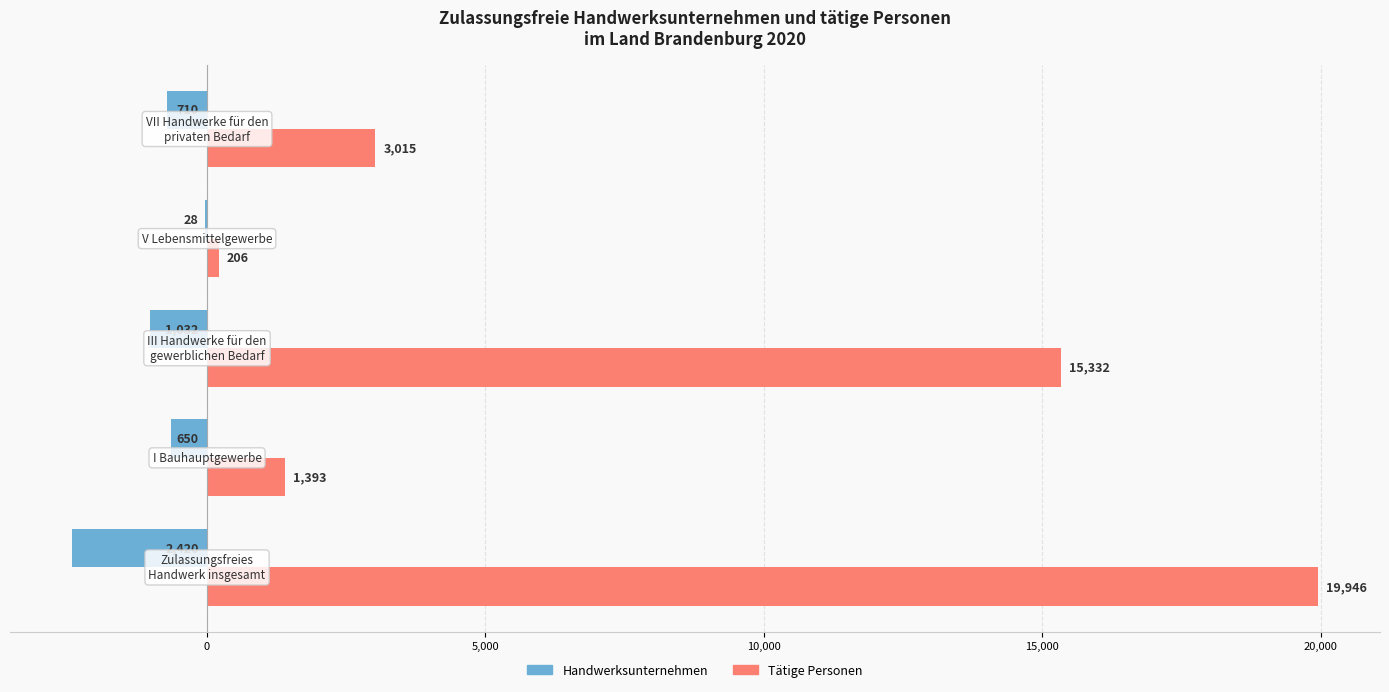

What is the maximum value shown in the chart?

19946